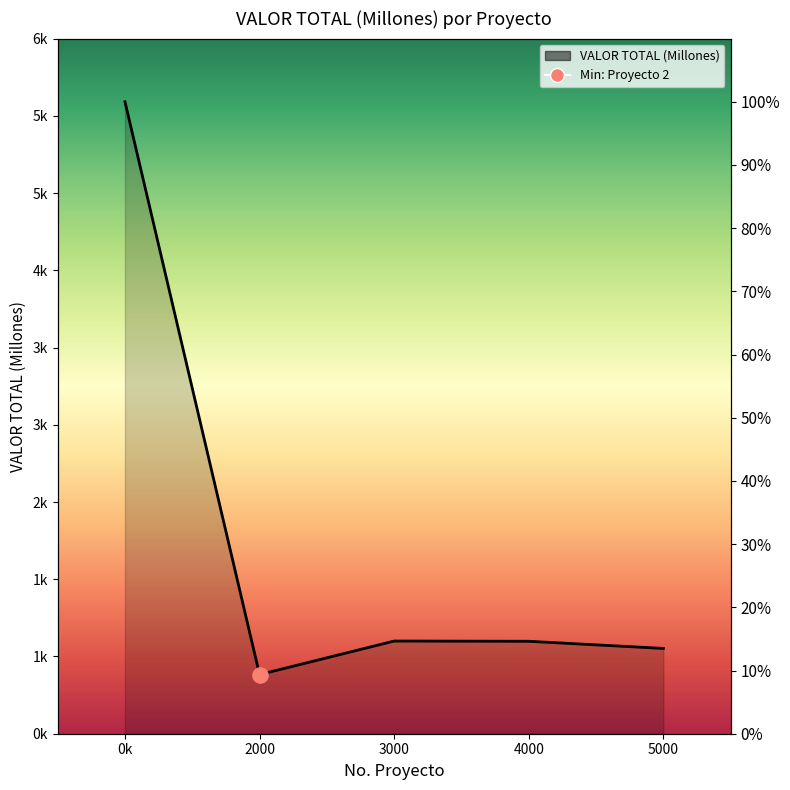

Approximately how many times larger is the value at 5000 compared to 2000?

1.4